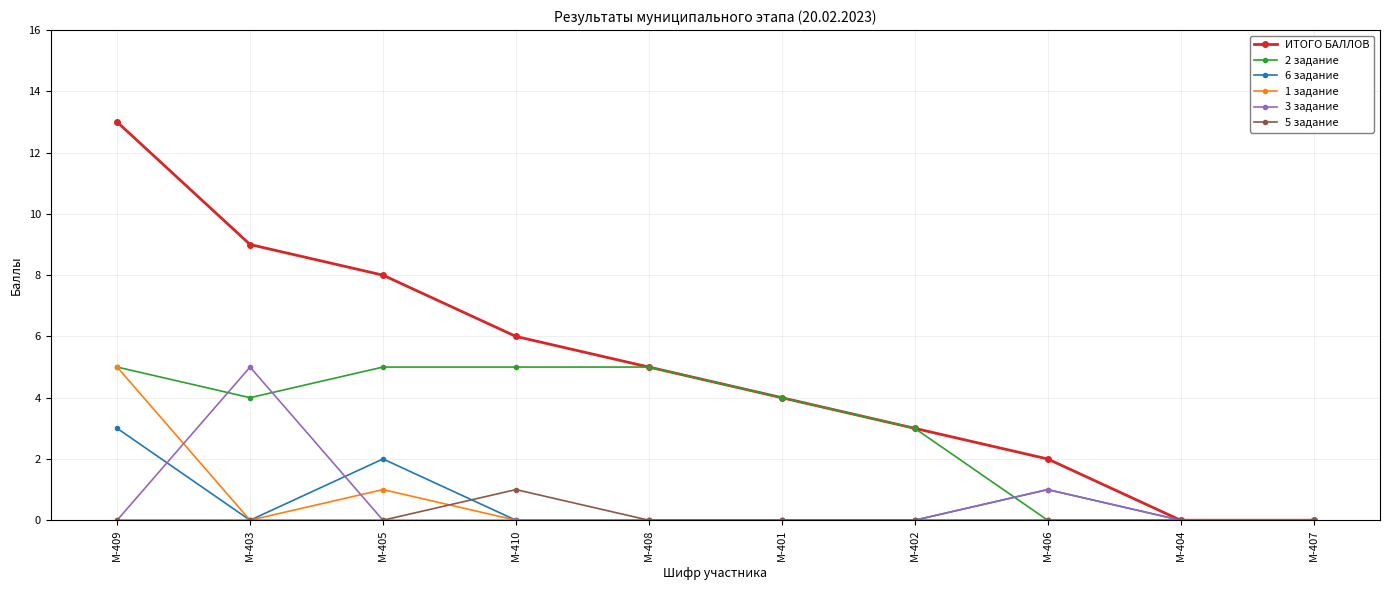

Between М-409 and М-407, which series saw the biggest shift?

ИТОГО БАЛЛОВ